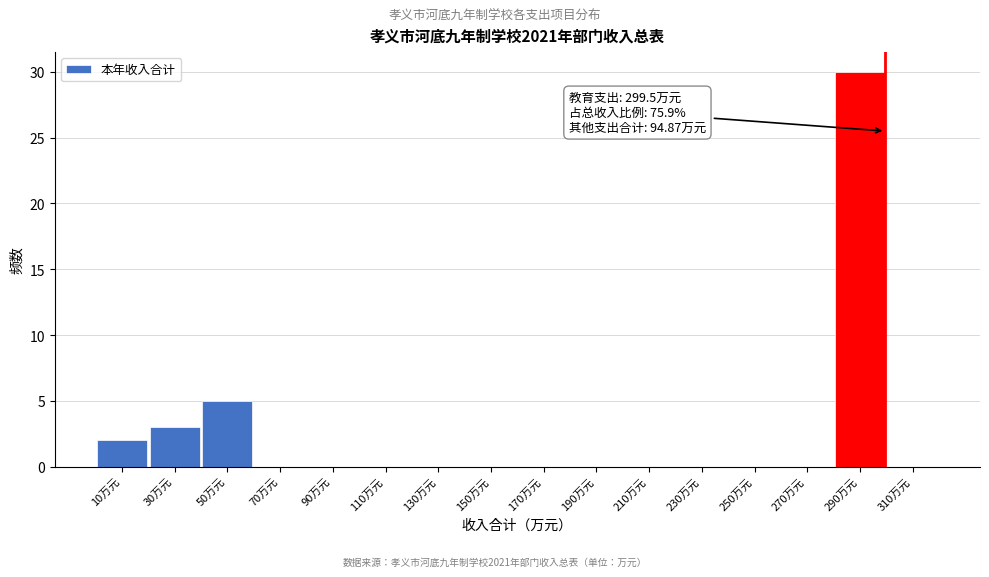

Over which range of the x-axis is the bar tallest?

280 to 300